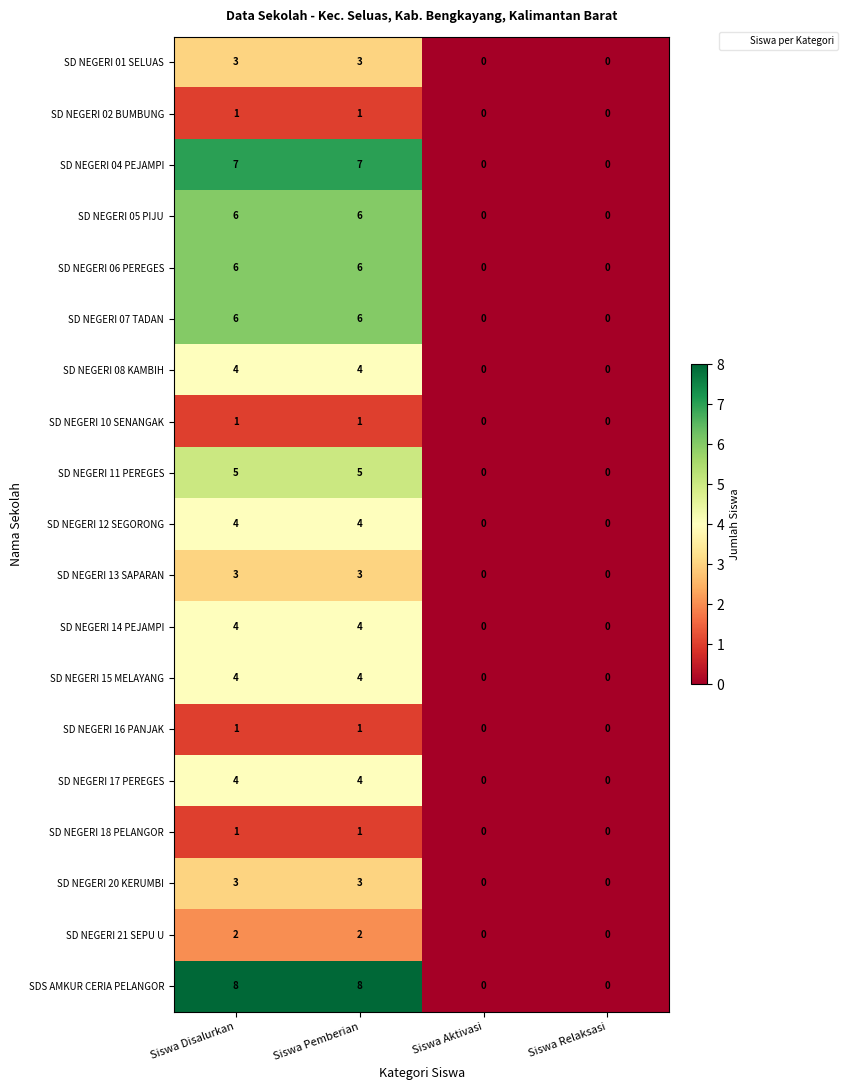

How many categories are shown in the chart?

4